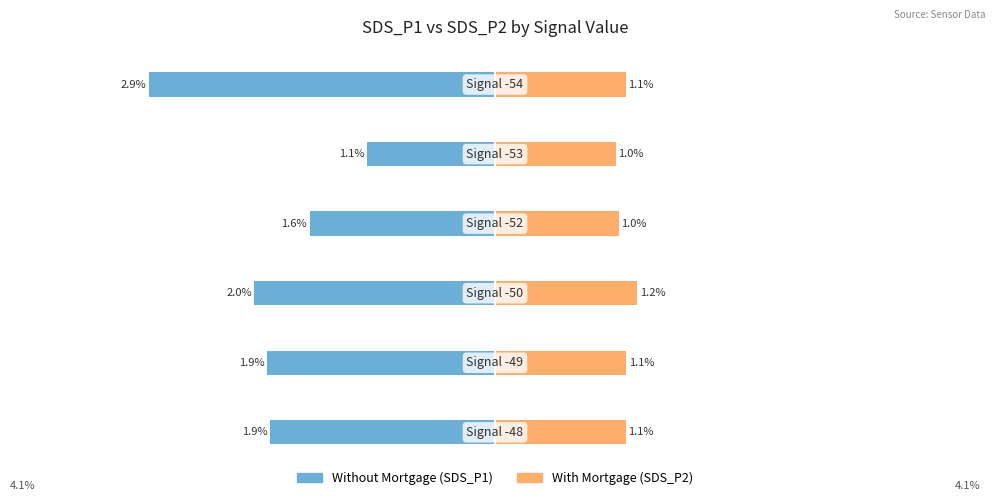

Reading left to right, what are all the values shown in this chart?

Without Mortgage: -1.9	-1.9	-2.0	-1.6	-1.1	-2.9
With Mortgage: 1.1	1.1	1.2	1.0	1.0	1.1